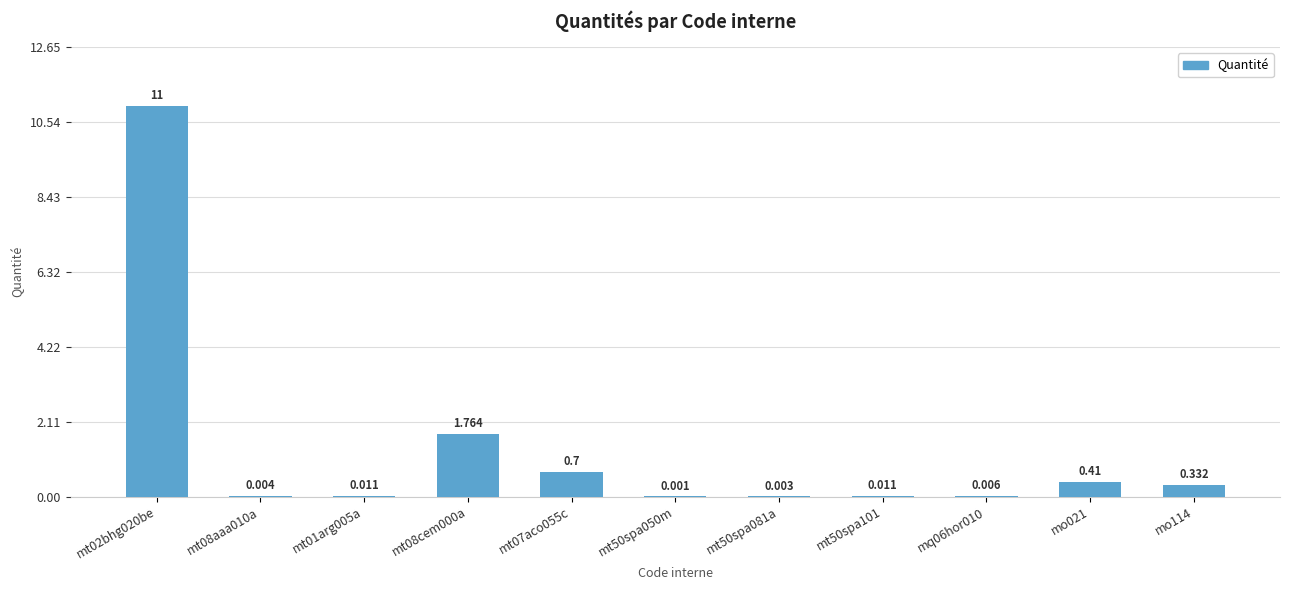

Are the bars horizontal?

No